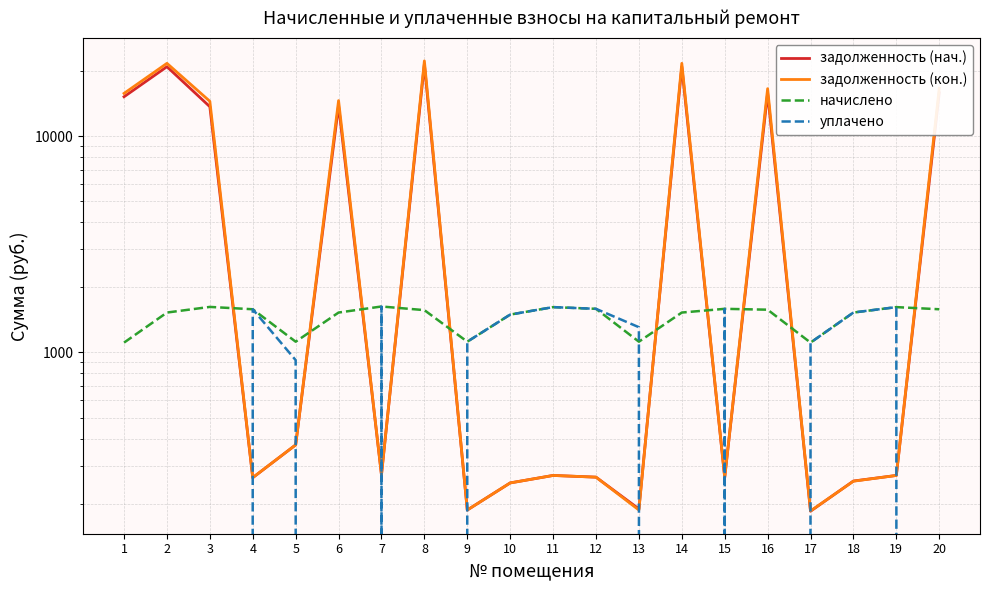

Does the chart display data point markers on the line(s)?

No